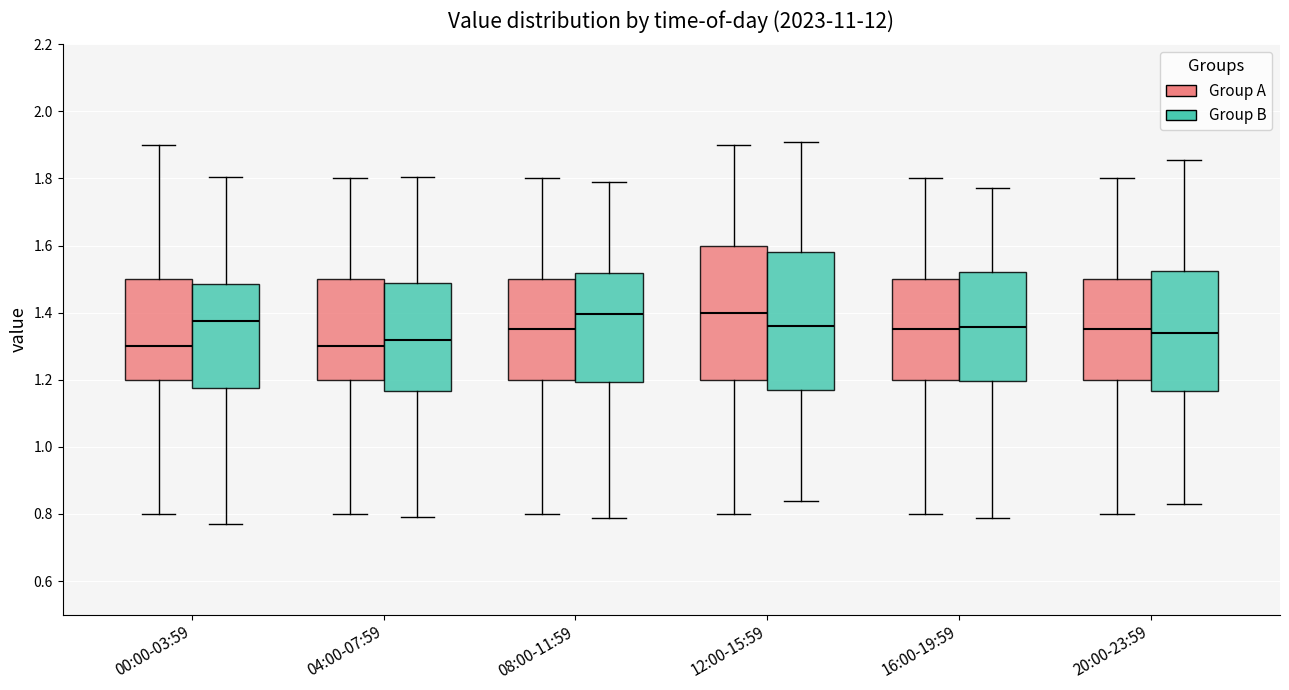

Where is the upper edge of the box for 20:00-23:59 (Group A) on the y-axis? The values are not printed on the chart, so give them approximately, as read against the axis.

1.50